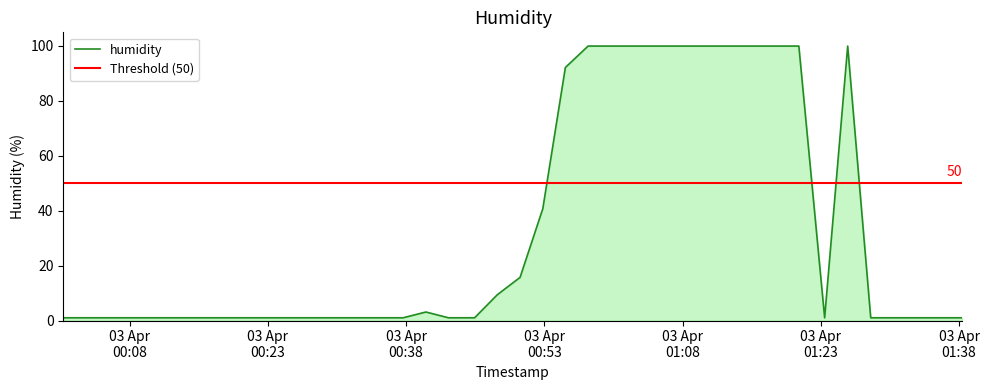

What is the minimum value shown in the chart?

1.0